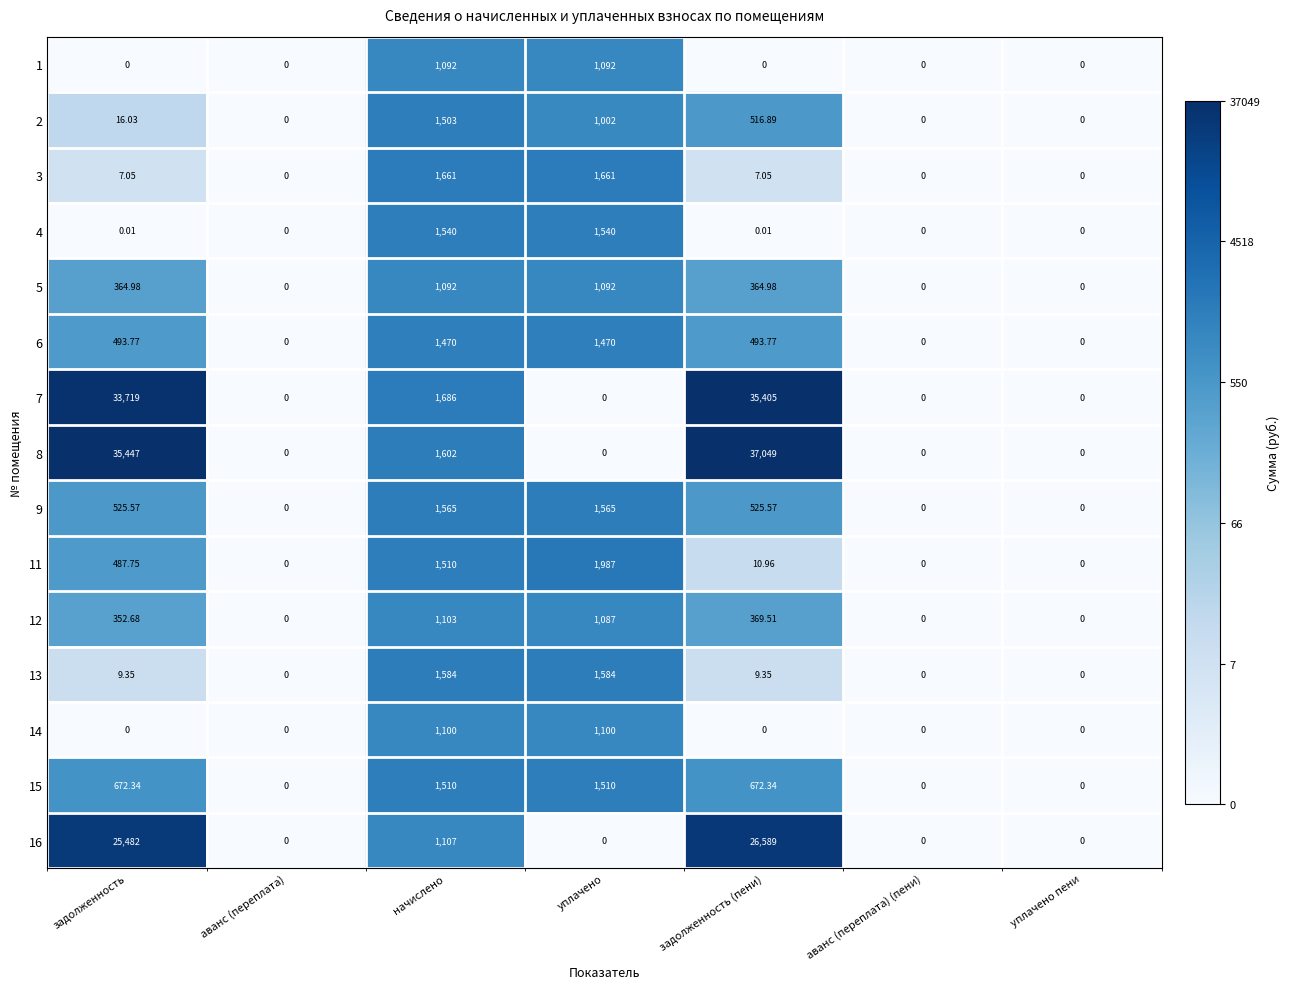

Where does the 6 series first go above 493?

задолженность